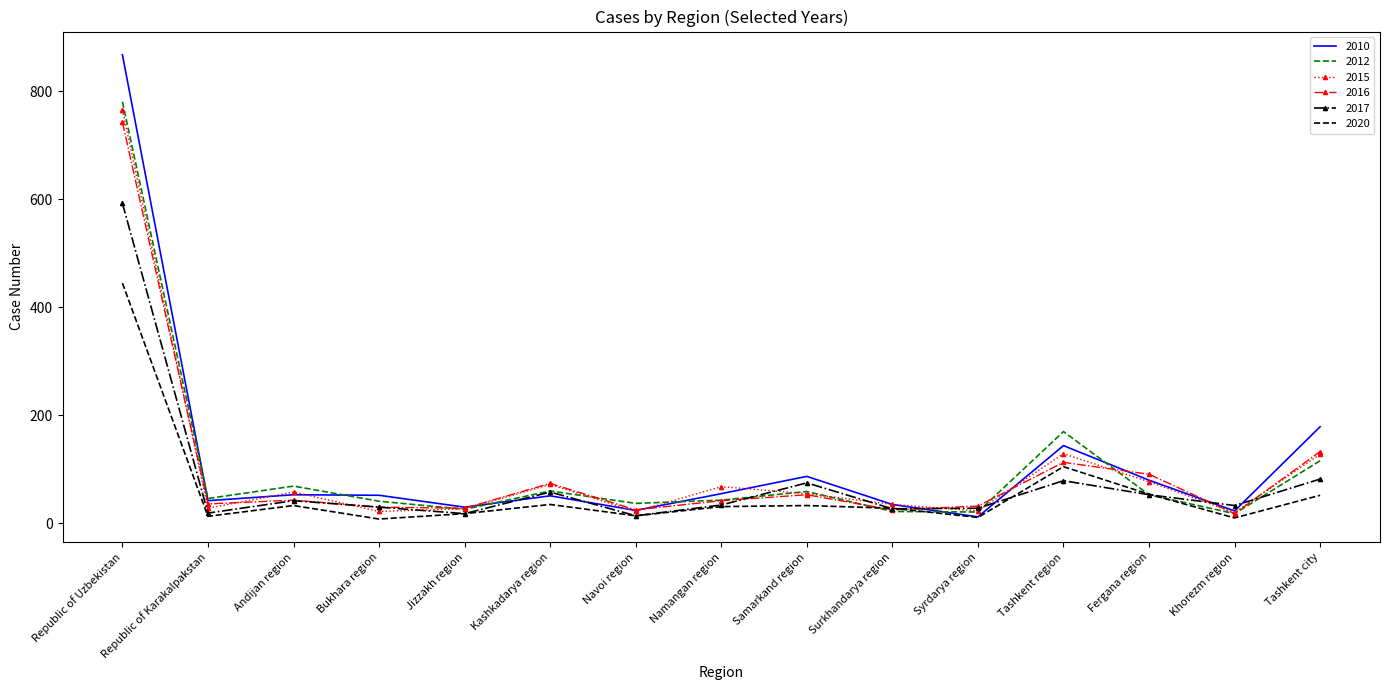

Which series has the largest range (max minus min)?

2010